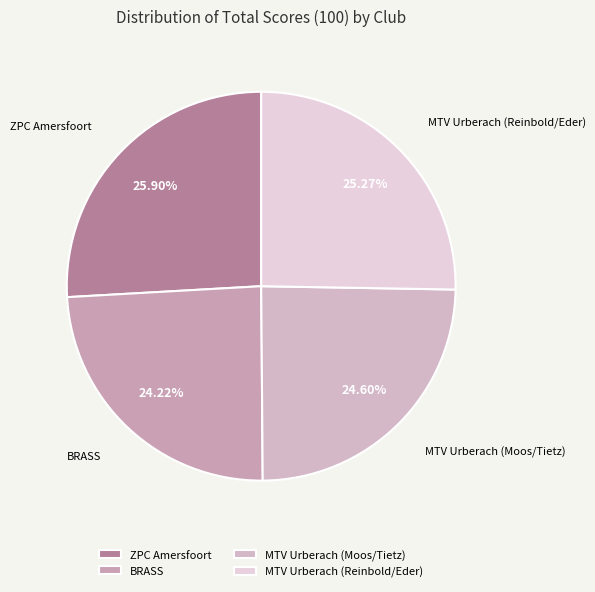

What is the ratio of the value at ZPC Amersfoort to the value at BRASS?

1.1